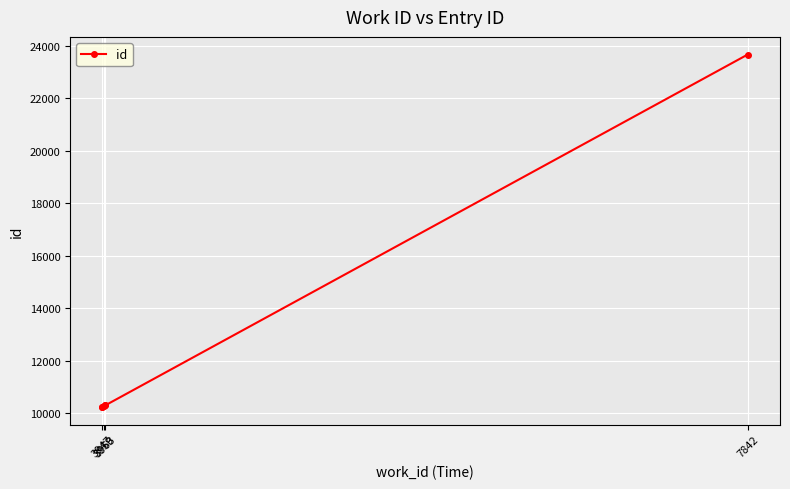

Is it true that the value at 3947 is 4236?

False